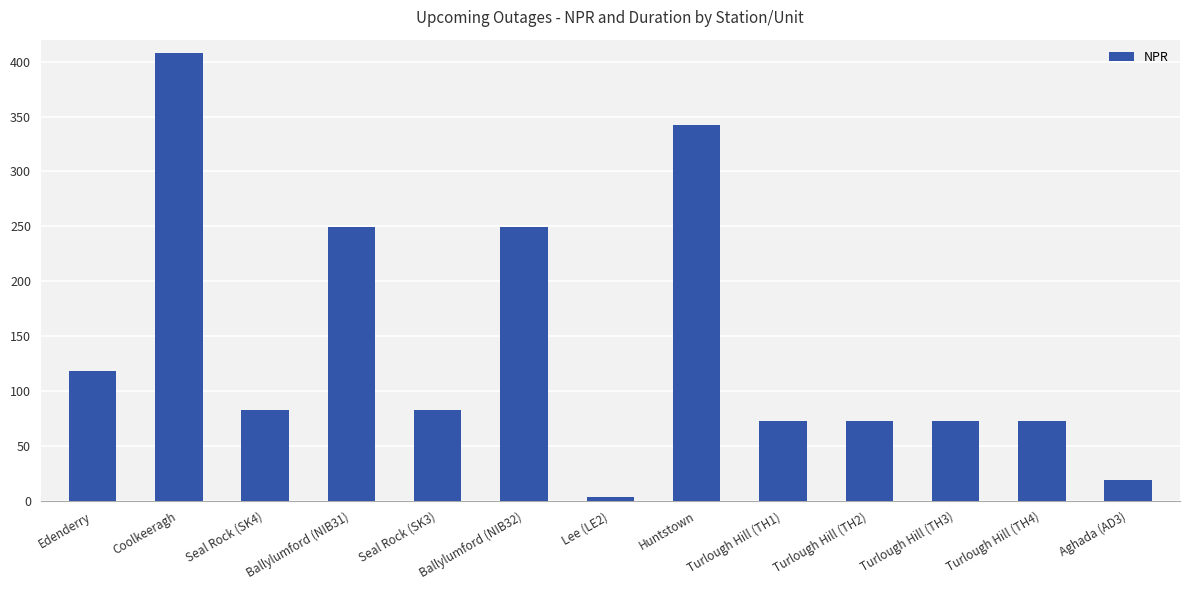

What is the difference between the second highest and second lowest values?

323